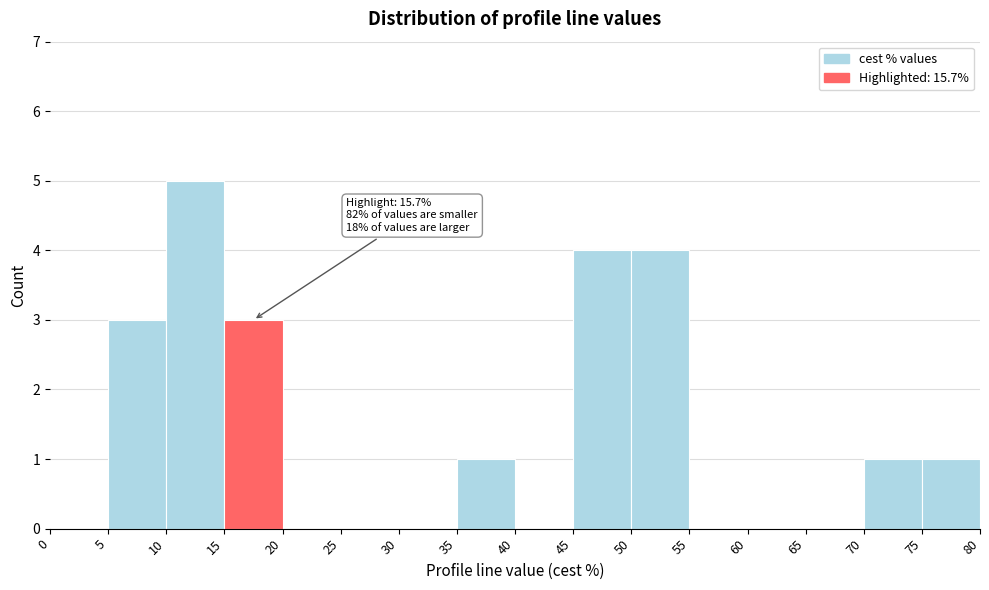

Which range on the x-axis has the tallest bar?

10 to 15